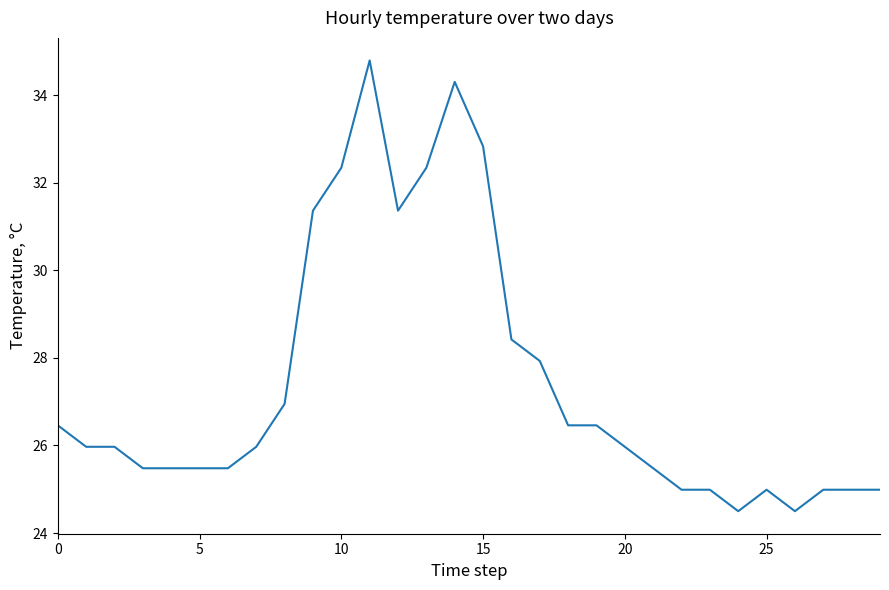

What is the smallest value displayed?

24.5